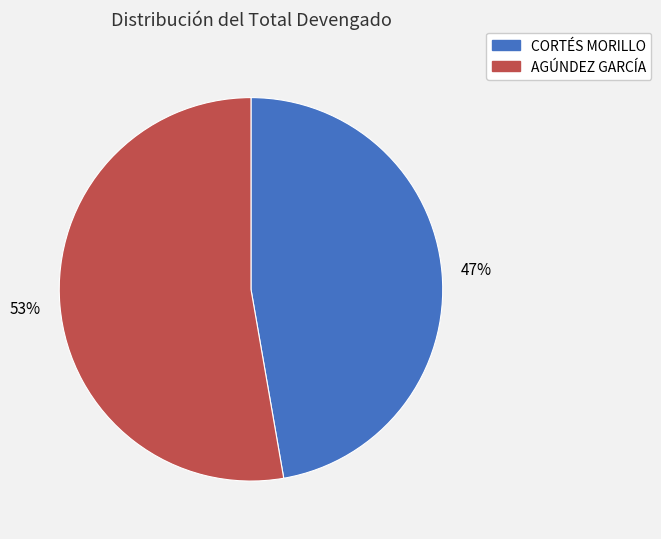

To the nearest percent, what is the combined percentage of AGÚNDEZ GARCÍA and CORTÉS MORILLO?

100%